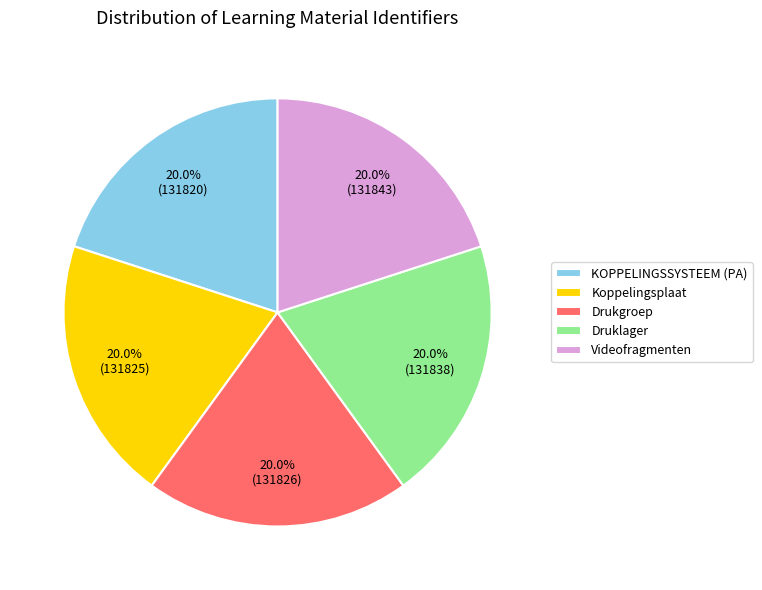

What percentage do KOPPELINGSSYSTEEM (PA) and Koppelingsplaat together represent?

40.0%